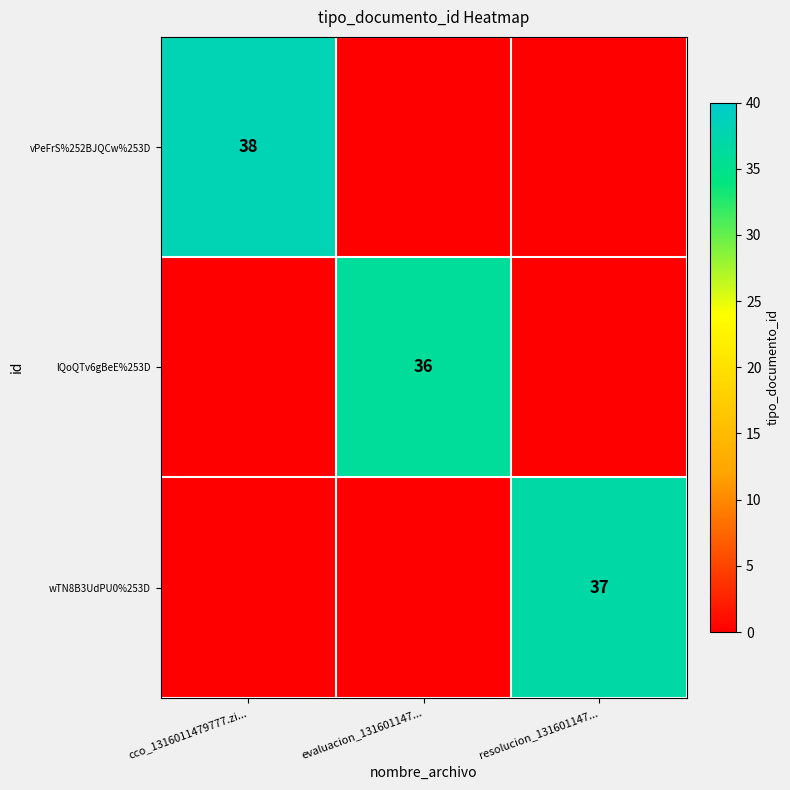

True or false: vPeFrS%252BJQCw%253D has a value of 64 at cco_1316011479777.zi....

False